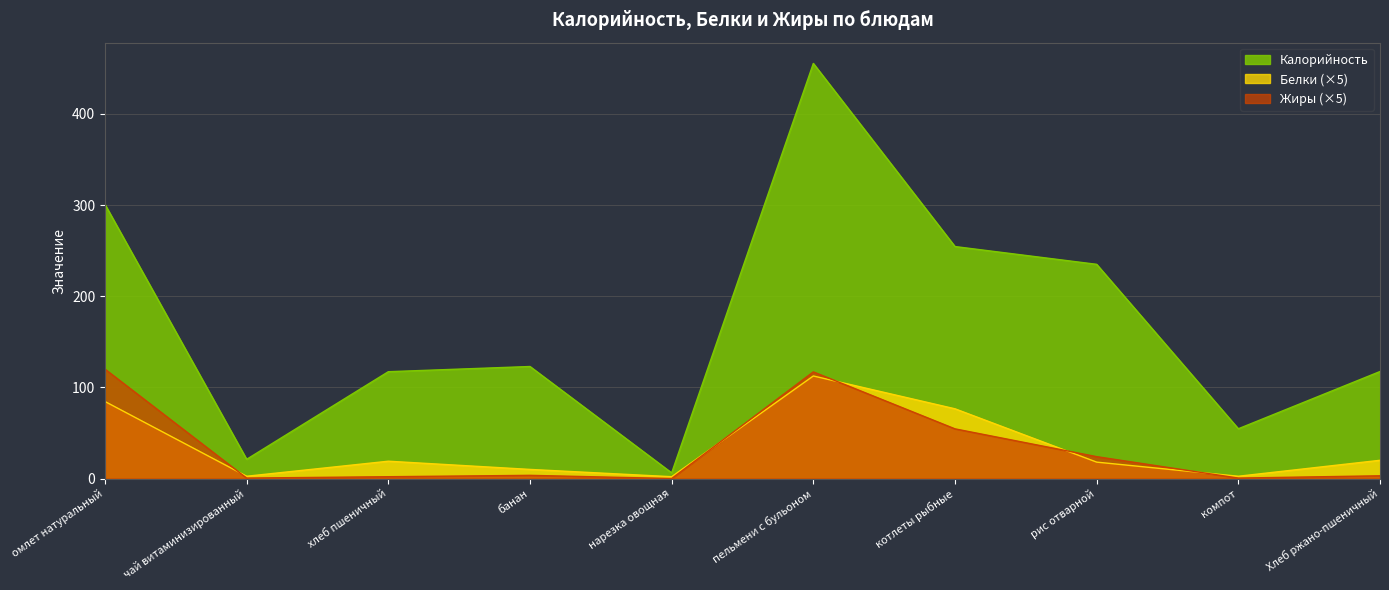

What is the maximum value for Калорийность?

455.4